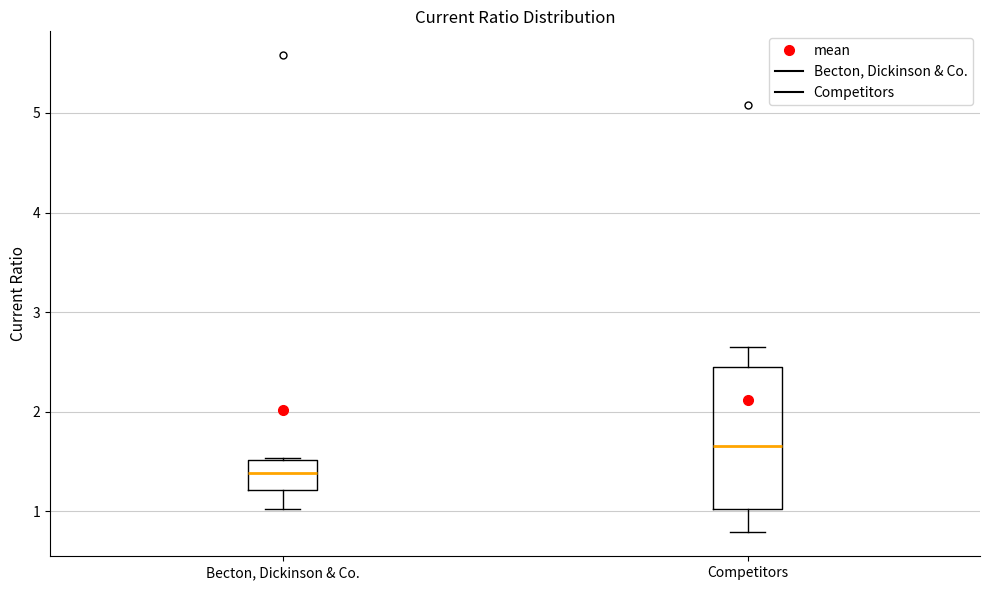

Reading left to right, transcribe this box plot: for each box, give where its median line is, the range the box spans, and where its two whiskers end, as read against the y-axis. The values are not printed on the chart, so give them approximately, as read against the axis.

Becton, Dickinson & Co.: median 1.4, box 1.2 to 1.5, whiskers 1.0 to 1.5
Competitors: median 1.7, box 1.0 to 2.5, whiskers 0.8 to 2.7